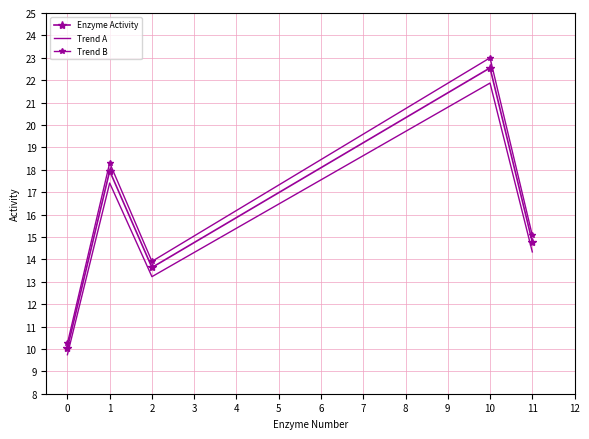

Is it true that Enzyme Activity equals 3.6 at 0?

False